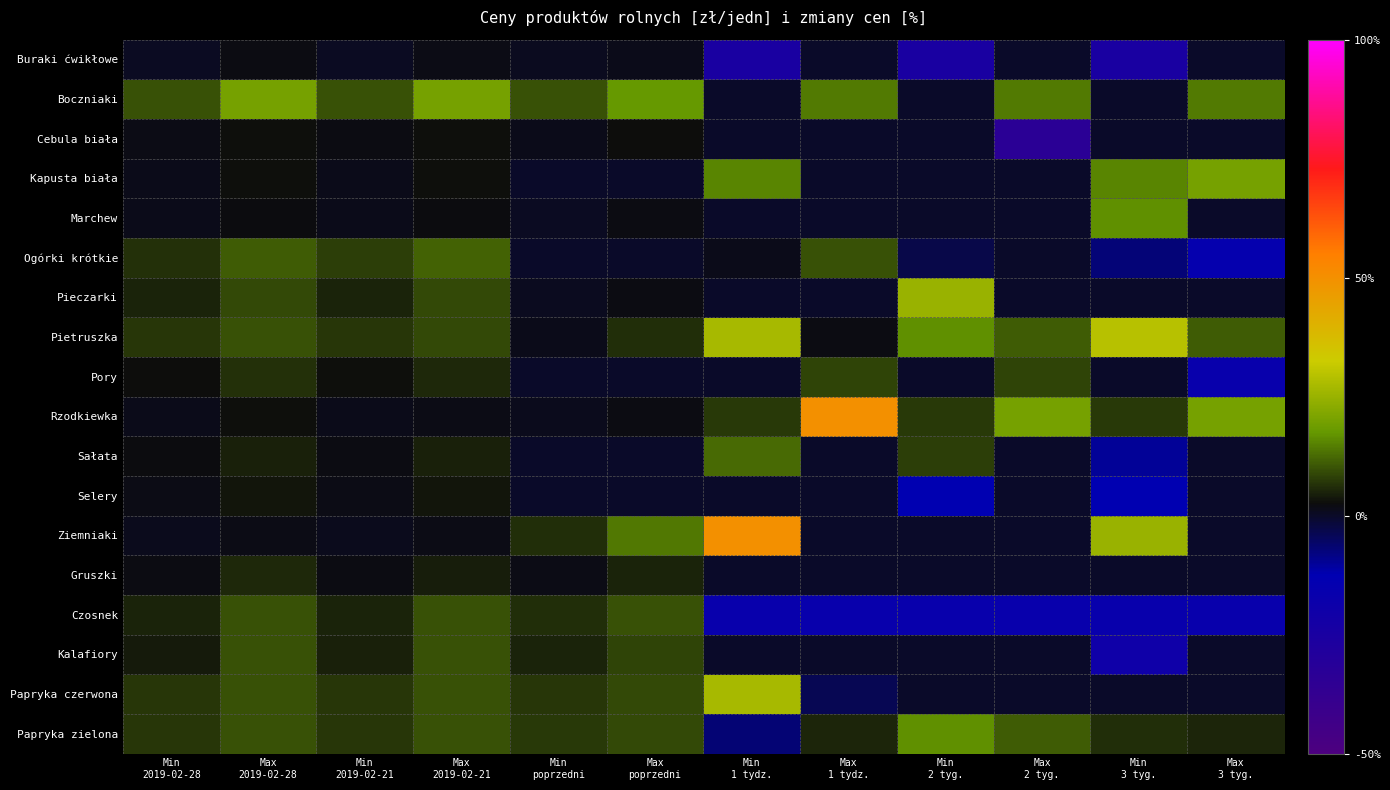

Reading right to left, list all the values displayed in this chart.

Buraki ćwikłowe: Max
3 tyg.=0.0	Min
3 tyg.=-25.0	Max
2 tyg.=0.0	Min
2 tyg.=-25.0	Max
1 tydz.=0.0	Min
1 tydz.=-25.0	Max
poprzedni=1.5	Min
poprzedni=0.7	Max
2019-02-21=1.6	Min
2019-02-21=0.6	Max
2019-02-28=2.0	Min
2019-02-28=0.6
Boczniaki: Max
3 tyg.=14.3	Min
3 tyg.=0.0	Max
2 tyg.=14.3	Min
2 tyg.=0.0	Max
1 tydz.=14.3	Min
1 tydz.=0.0	Max
poprzedni=17.5	Min
poprzedni=10.0	Max
2019-02-21=20.0	Min
2019-02-21=10.0	Max
2019-02-28=20.0	Min
2019-02-28=10.0
Cebula biała: Max
3 tyg.=0.0	Min
3 tyg.=0.0	Max
2 tyg.=-33.3	Min
2 tyg.=0.0	Max
1 tydz.=0.0	Min
1 tydz.=0.0	Max
poprzedni=2.5	Min
poprzedni=1.5	Max
2019-02-21=2.8	Min
2019-02-21=1.9	Max
2019-02-28=2.8	Min
2019-02-28=1.8
Kapusta biała: Max
3 tyg.=20.0	Min
3 tyg.=15.4	Max
2 tyg.=0.0	Min
2 tyg.=0.0	Max
1 tydz.=0.0	Min
1 tydz.=15.4	Max
poprzedni=0.0	Min
poprzedni=0.0	Max
2019-02-21=3.0	Min
2019-02-21=1.5	Max
2019-02-28=3.0	Min
2019-02-28=1.5
Marchew: Max
3 tyg.=0.0	Min
3 tyg.=16.7	Max
2 tyg.=0.0	Min
2 tyg.=0.0	Max
1 tydz.=0.0	Min
1 tydz.=0.0	Max
poprzedni=2.0	Min
poprzedni=0.7	Max
2019-02-21=2.2	Min
2019-02-21=1.4	Max
2019-02-28=2.2	Min
2019-02-28=1.4
Ogórki krótkie: Max
3 tyg.=-15.4	Min
3 tyg.=-7.1	Max
2 tyg.=0.0	Min
2 tyg.=-3.0	Max
1 tydz.=10.0	Min
1 tydz.=1.6	Max
poprzedni=0.0	Min
poprzedni=0.0	Max
2019-02-21=11.6	Min
2019-02-21=8.0	Max
2019-02-28=11.0	Min
2019-02-28=6.5
Pieczarki: Max
3 tyg.=0.0	Min
3 tyg.=0.0	Max
2 tyg.=0.0	Min
2 tyg.=25.0	Max
1 tydz.=0.0	Min
1 tydz.=0.0	Max
poprzedni=2.0	Min
poprzedni=0.9	Max
2019-02-21=9.0	Min
2019-02-21=5.0	Max
2019-02-28=9.0	Min
2019-02-28=5.0
Pietruszka: Max
3 tyg.=11.1	Min
3 tyg.=29.6	Max
2 tyg.=11.1	Min
2 tyg.=16.7	Max
1 tydz.=2.0	Min
1 tydz.=27.3	Max
poprzedni=6.0	Min
poprzedni=1.5	Max
2019-02-21=9.0	Min
2019-02-21=7.0	Max
2019-02-28=10.0	Min
2019-02-28=7.0
Pory: Max
3 tyg.=-16.7	Min
3 tyg.=0.0	Max
2 tyg.=8.3	Min
2 tyg.=0.0	Max
1 tydz.=8.3	Min
1 tydz.=0.0	Max
poprzedni=0.0	Min
poprzedni=0.0	Max
2019-02-21=5.5	Min
2019-02-21=3.0	Max
2019-02-28=6.5	Min
2019-02-28=2.5
Rzodkiewka: Max
3 tyg.=20.0	Min
3 tyg.=7.1	Max
2 tyg.=20.0	Min
2 tyg.=7.1	Max
1 tydz.=50.0	Min
1 tydz.=7.1	Max
poprzedni=2.0	Min
poprzedni=1.0	Max
2019-02-21=1.6	Min
2019-02-21=1.4	Max
2019-02-28=3.0	Min
2019-02-28=1.5
Sałata: Max
3 tyg.=0.0	Min
3 tyg.=-10.0	Max
2 tyg.=0.0	Min
2 tyg.=8.0	Max
1 tydz.=0.0	Min
1 tydz.=12.5	Max
poprzedni=0.0	Min
poprzedni=0.0	Max
2019-02-21=4.5	Min
2019-02-21=2.1	Max
2019-02-28=4.5	Min
2019-02-28=2.2
Selery: Max
3 tyg.=0.0	Min
3 tyg.=-12.5	Max
2 tyg.=0.0	Min
2 tyg.=-12.5	Max
1 tydz.=0.0	Min
1 tydz.=0.0	Max
poprzedni=0.0	Min
poprzedni=0.0	Max
2019-02-21=3.6	Min
2019-02-21=1.8	Max
2019-02-28=3.6	Min
2019-02-28=1.8
Ziemniaki: Max
3 tyg.=0.0	Min
3 tyg.=25.0	Max
2 tyg.=0.0	Min
2 tyg.=0.0	Max
1 tydz.=0.0	Min
1 tydz.=50.0	Max
poprzedni=14.0	Min
poprzedni=6.0	Max
2019-02-21=1.8	Min
2019-02-21=1.0	Max
2019-02-28=1.8	Min
2019-02-28=1.0
Gruszki: Max
3 tyg.=0.0	Min
3 tyg.=0.0	Max
2 tyg.=0.0	Min
2 tyg.=0.0	Max
1 tydz.=0.0	Min
1 tydz.=0.0	Max
poprzedni=5.0	Min
poprzedni=1.8	Max
2019-02-21=4.3	Min
2019-02-21=2.0	Max
2019-02-28=5.5	Min
2019-02-28=2.0
Czosnek: Max
3 tyg.=-16.7	Min
3 tyg.=-16.7	Max
2 tyg.=-16.7	Min
2 tyg.=-16.7	Max
1 tydz.=-16.7	Min
1 tydz.=-16.7	Max
poprzedni=10.0	Min
poprzedni=6.0	Max
2019-02-21=10.0	Min
2019-02-21=5.0	Max
2019-02-28=10.0	Min
2019-02-28=5.0
Kalafiory: Max
3 tyg.=0.0	Min
3 tyg.=-20.0	Max
2 tyg.=0.0	Min
2 tyg.=0.0	Max
1 tydz.=0.0	Min
1 tydz.=0.0	Max
poprzedni=8.5	Min
poprzedni=5.0	Max
2019-02-21=10.0	Min
2019-02-21=4.5	Max
2019-02-28=10.0	Min
2019-02-28=4.0
Papryka czerwona: Max
3 tyg.=0.0	Min
3 tyg.=0.0	Max
2 tyg.=0.0	Min
2 tyg.=0.0	Max
1 tydz.=-3.9	Min
1 tydz.=27.3	Max
poprzedni=9.0	Min
poprzedni=7.0	Max
2019-02-21=10.0	Min
2019-02-21=7.0	Max
2019-02-28=10.0	Min
2019-02-28=7.0
Papryka zielona: Max
3 tyg.=5.3	Min
3 tyg.=6.1	Max
2 tyg.=11.1	Min
2 tyg.=16.7	Max
1 tydz.=5.3	Min
1 tydz.=-6.7	Max
poprzedni=9.0	Min
poprzedni=7.3	Max
2019-02-21=10.0	Min
2019-02-21=7.0	Max
2019-02-28=10.0	Min
2019-02-28=7.0